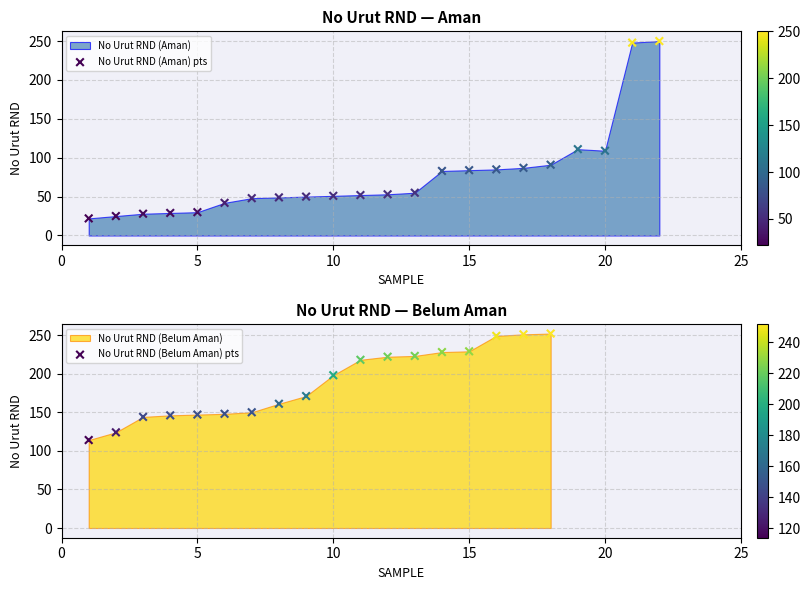

Between 9 and 21, which is larger?

21